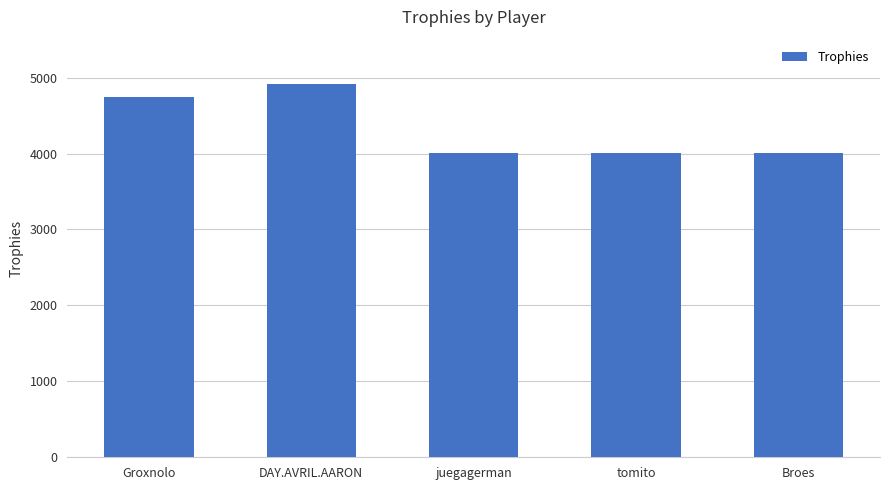

The value at DAY.AVRIL.AARON is 4916. True or false?

True